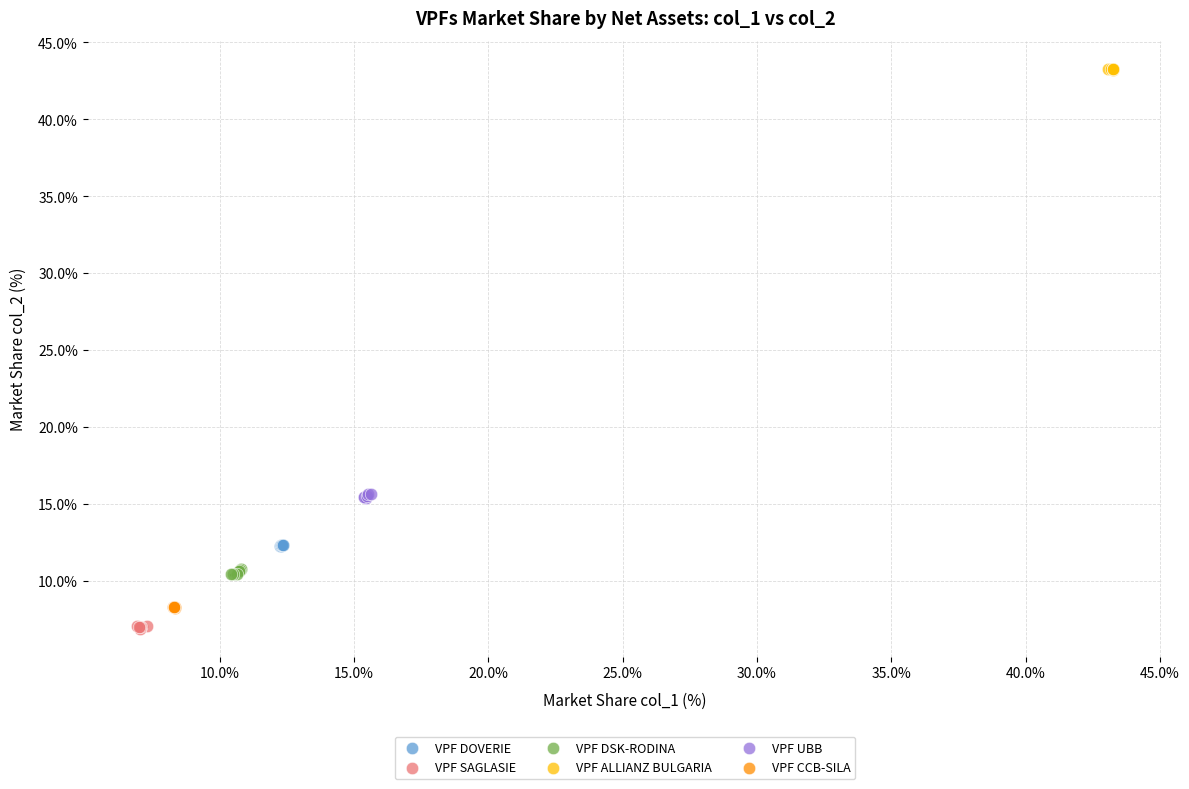

Which series contains the highest Y value?

VPF ALLIANZ BULGARIA